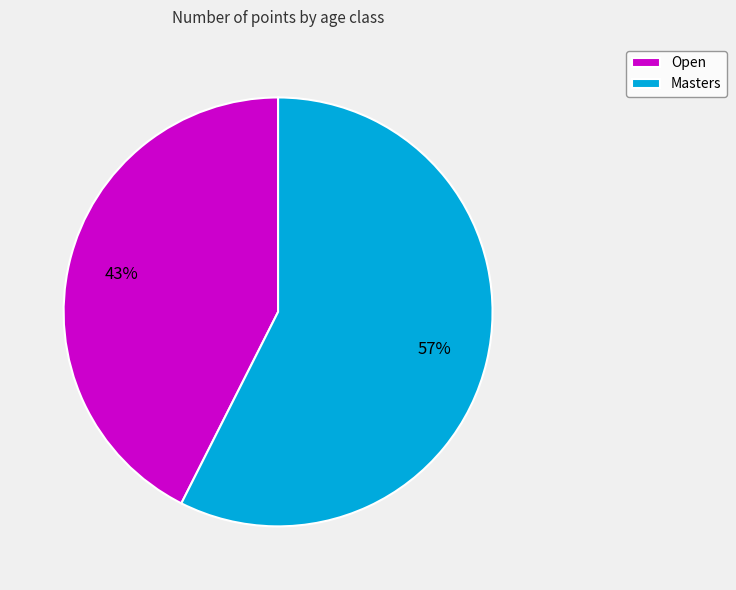

Is the sum of Masters and Open greater than half?

Yes